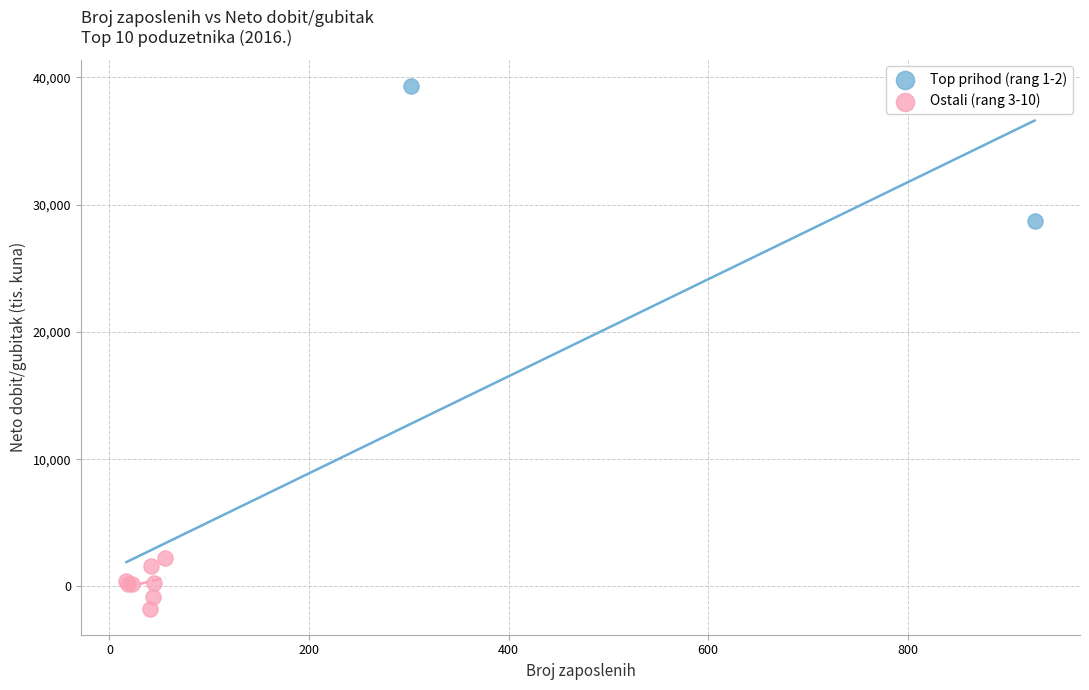

What are all the series names shown in the legend?

Top prihod (rang 1-2), Ostali (rang 3-10)